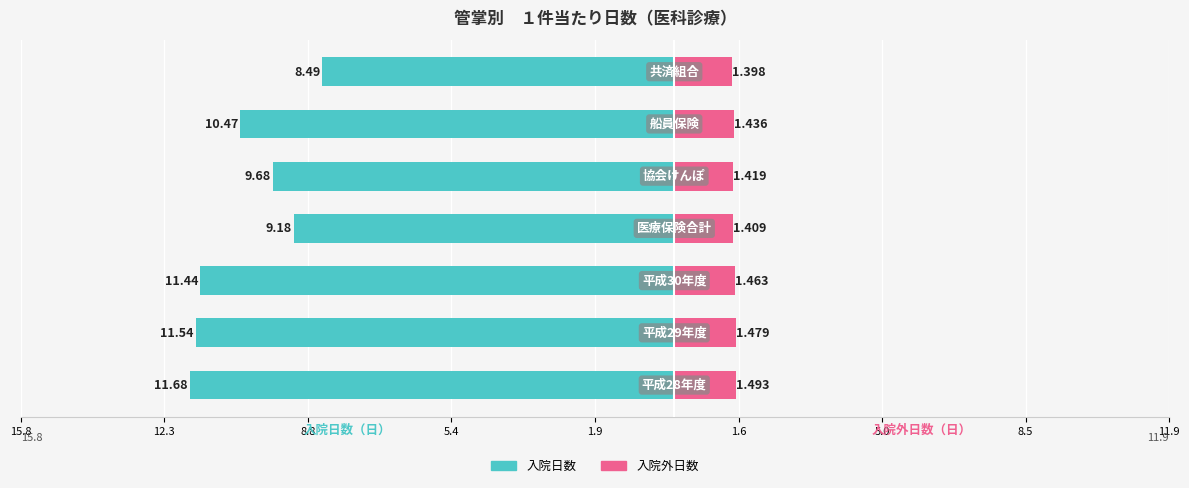

What position from the left is 1.6?

6